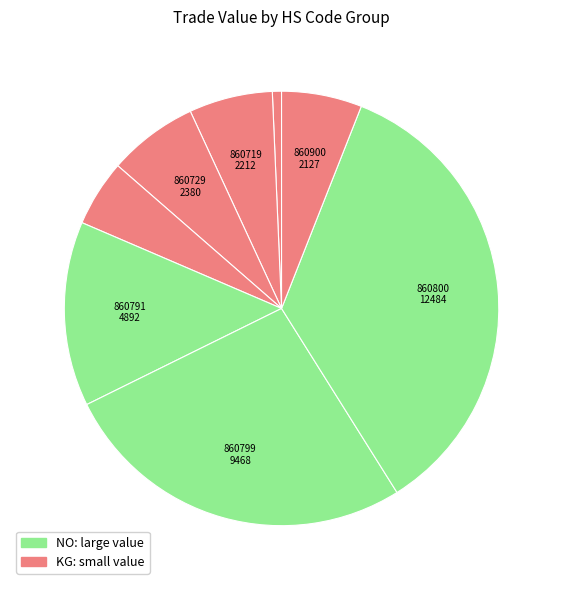

How many slices are in this pie chart?

8